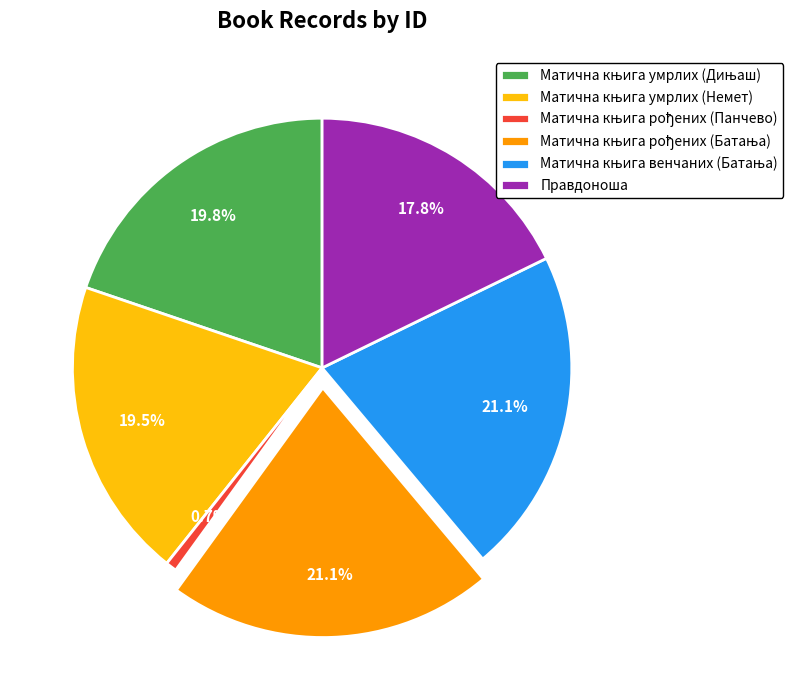

Is there a majority slice in this chart?

No